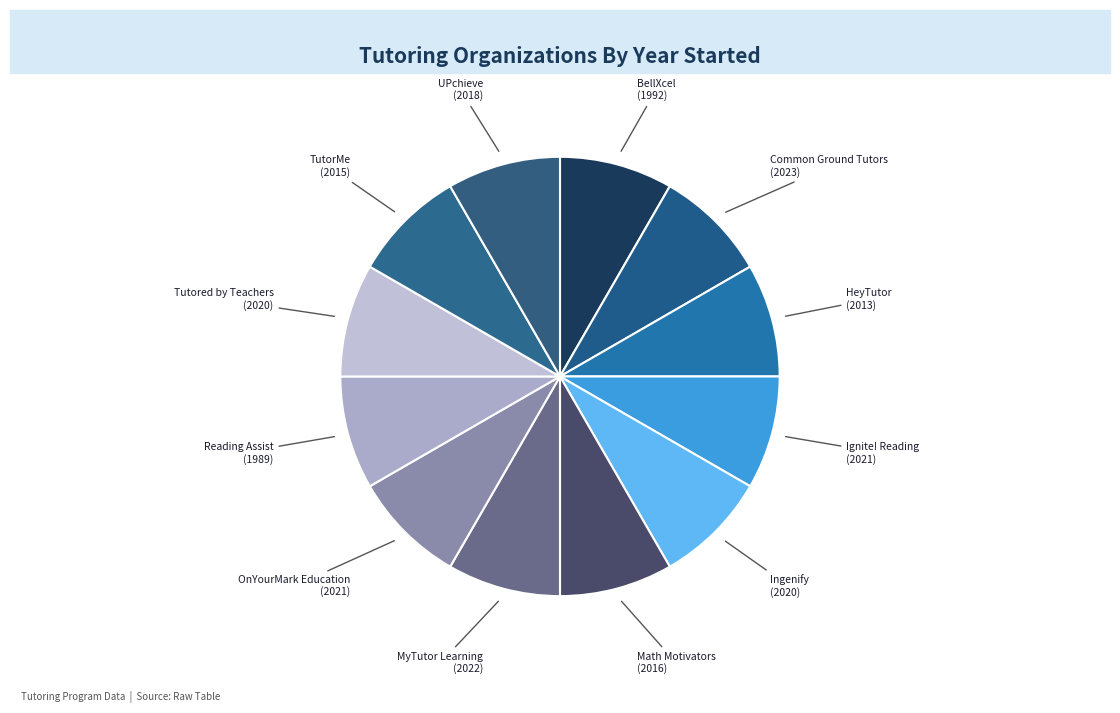

How many slices are in this pie chart?

12